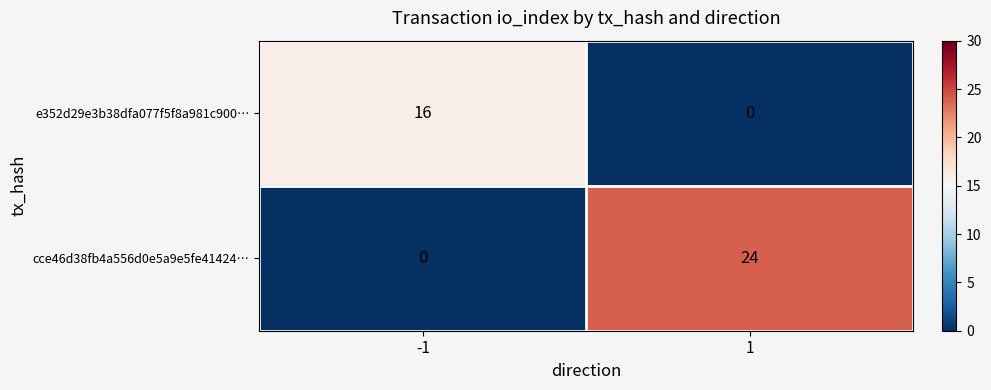

What is the total value across all series at 1?

24